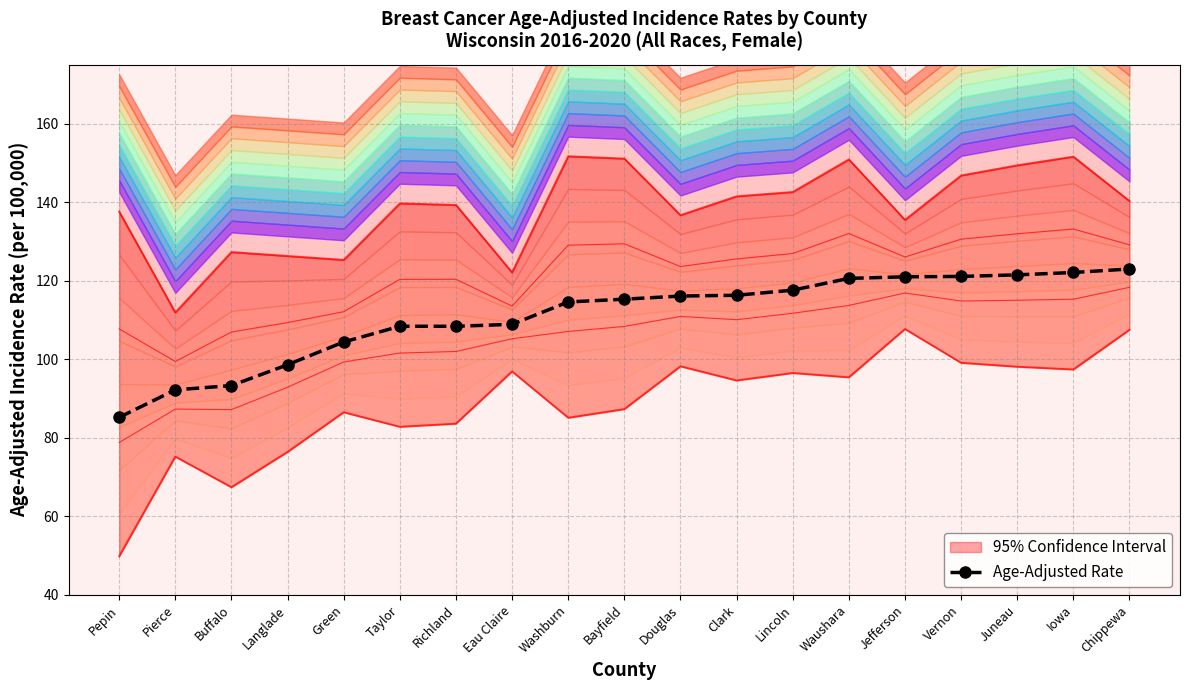

Does the chart have visible grid lines?

Yes